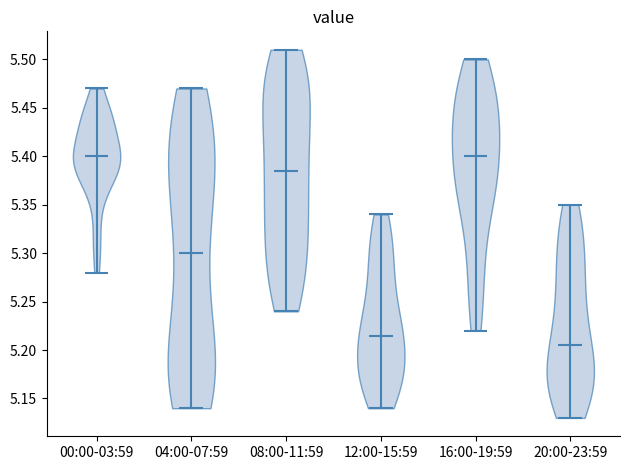

What is the highest point the violin for 16:00-19:59 reaches on the y-axis? The values are not printed on the chart, so give them approximately, as read against the axis.

5.500